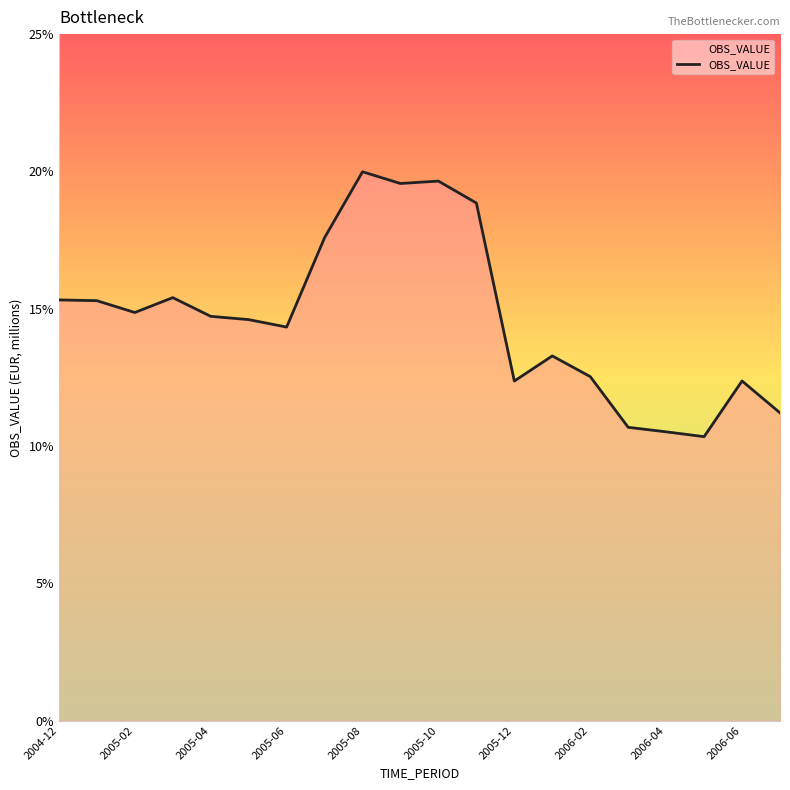

What is the average value?

14.7